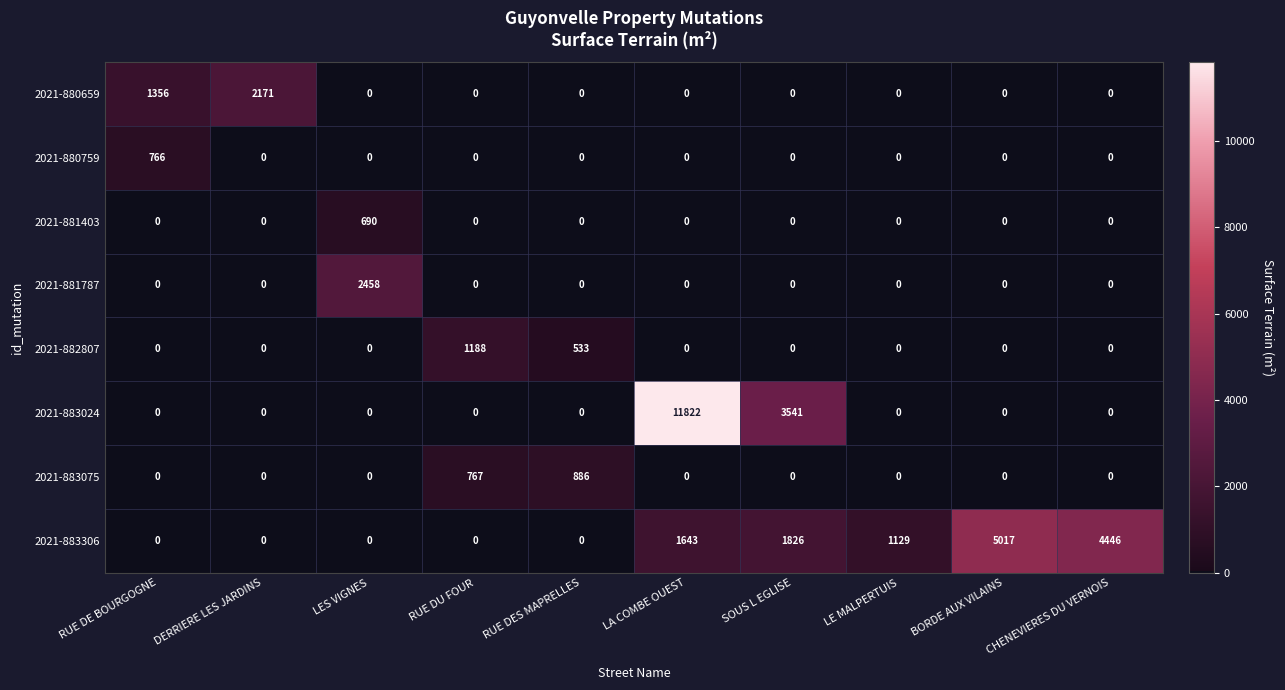

Between RUE DES MAPRELLES and BORDE AUX VILAINS, which series saw the biggest shift?

2021-883306